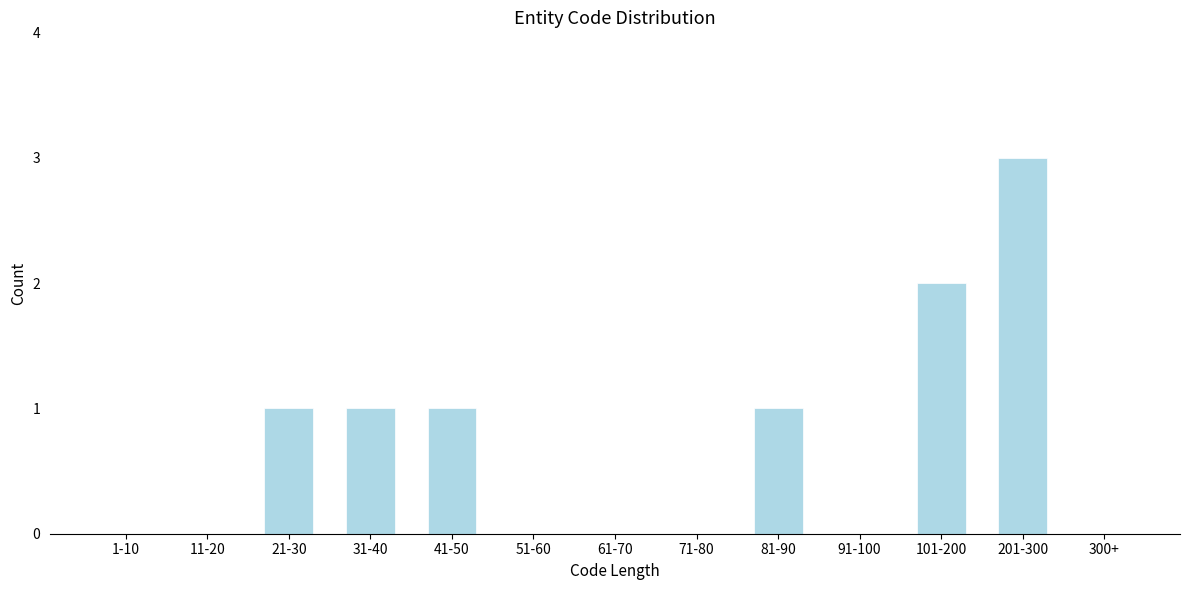

Reading left to right, list all the values displayed in this chart.

1-10=0	11-20=0	21-30=1	31-40=1	41-50=1	51-60=0	61-70=0	71-80=0	81-90=1	91-100=0	101-200=2	201-300=3	300+=0